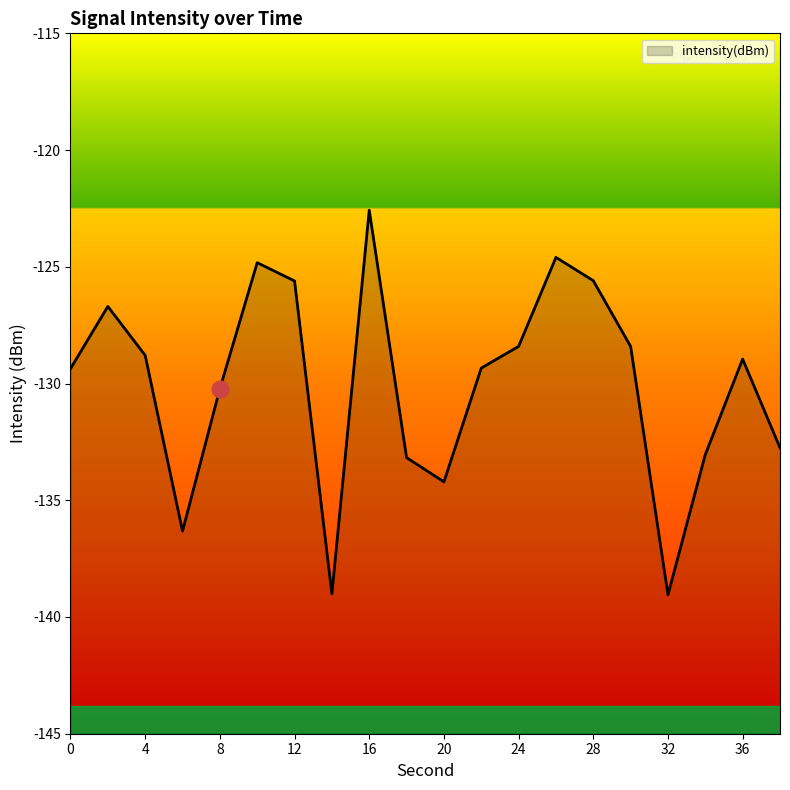

What is the difference between the maximum and minimum values?

16.5